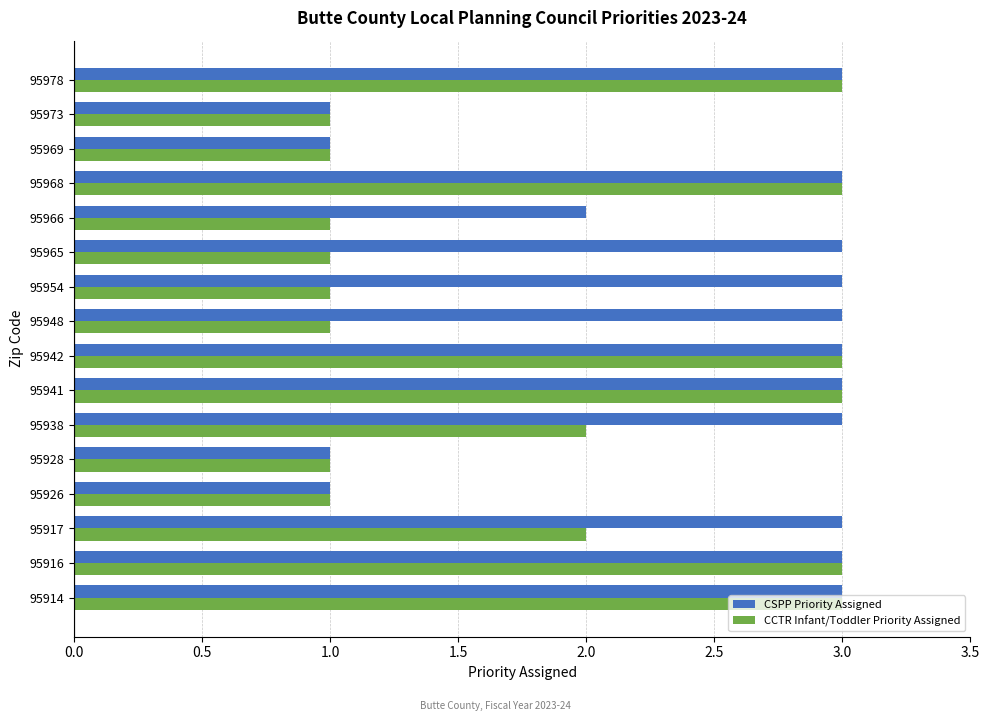

Rank the series by their average value, from highest to lowest.

CSPP Priority Assigned, CCTR Infant/Toddler Priority Assigned